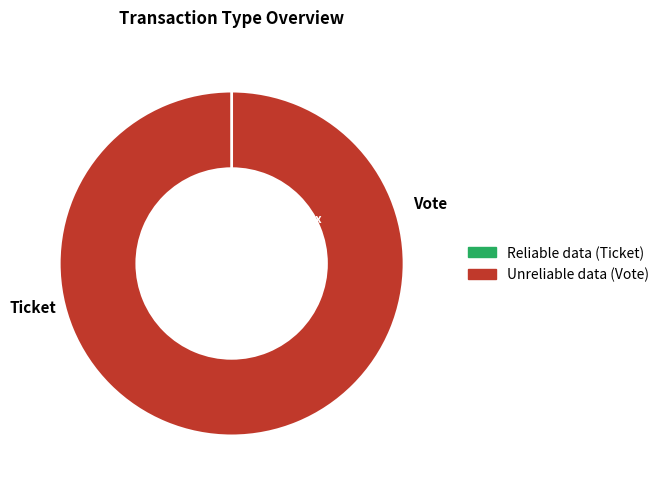

What percentage is the Vote slice, to the nearest percent?

100%